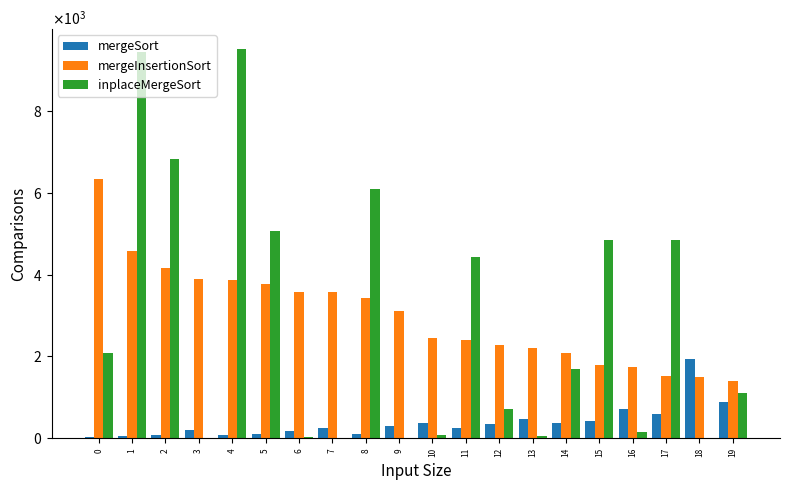

What is the average value of the mergeInsertionSort series?

2983.0